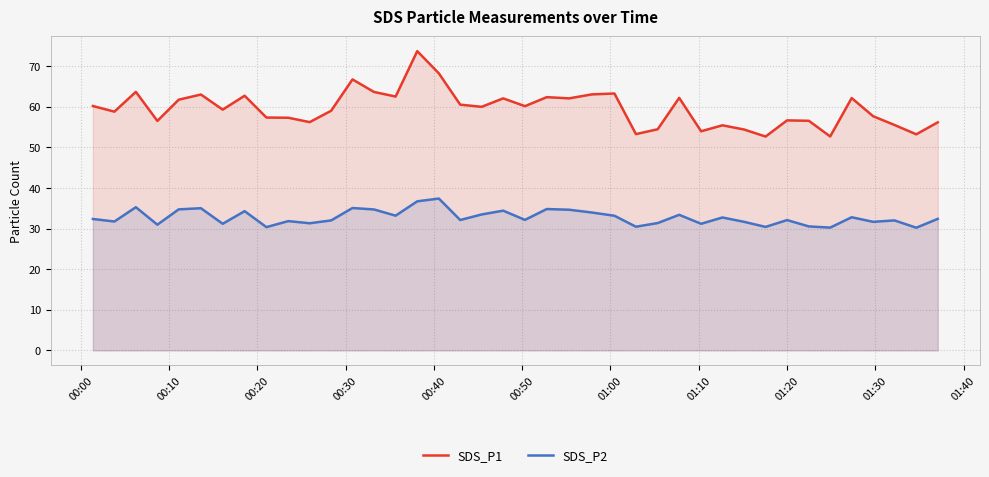

True or false: SDS_P2 and SDS_P1 intersect in this chart.

False